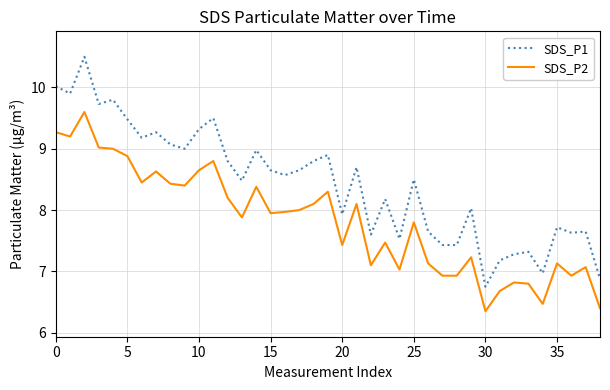

Which series has the largest range (max minus min)?

SDS_P1